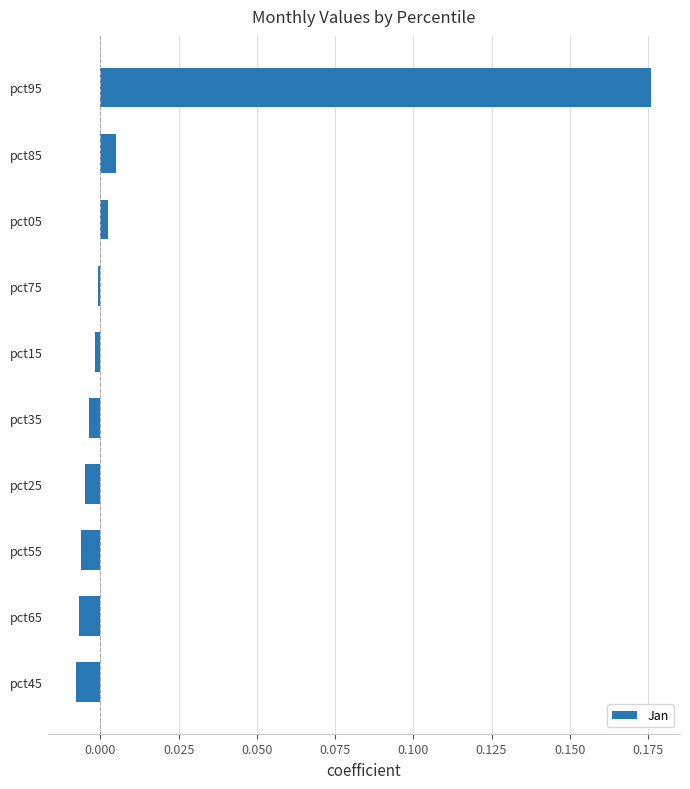

At which category does the chart reach its peak across all series?

pct95